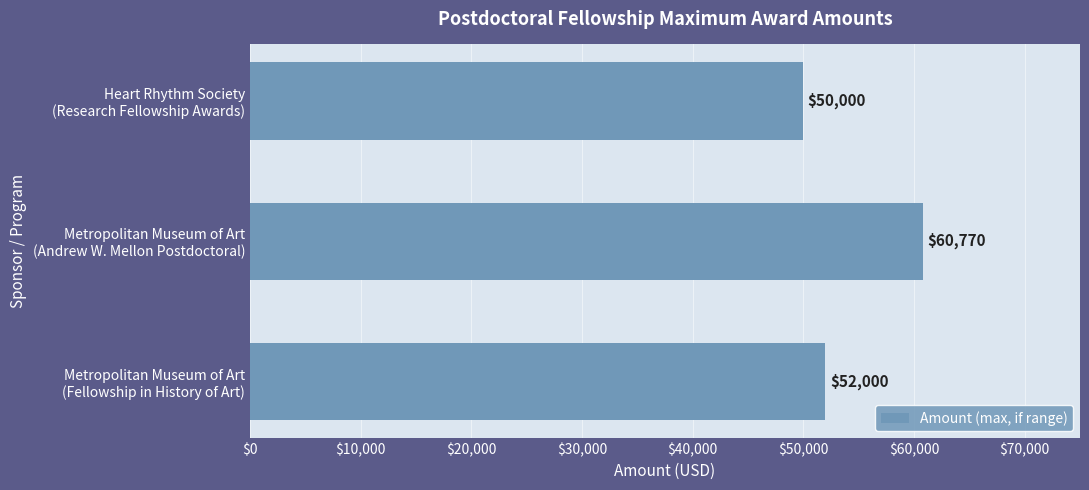

What is the smallest value displayed?

50000